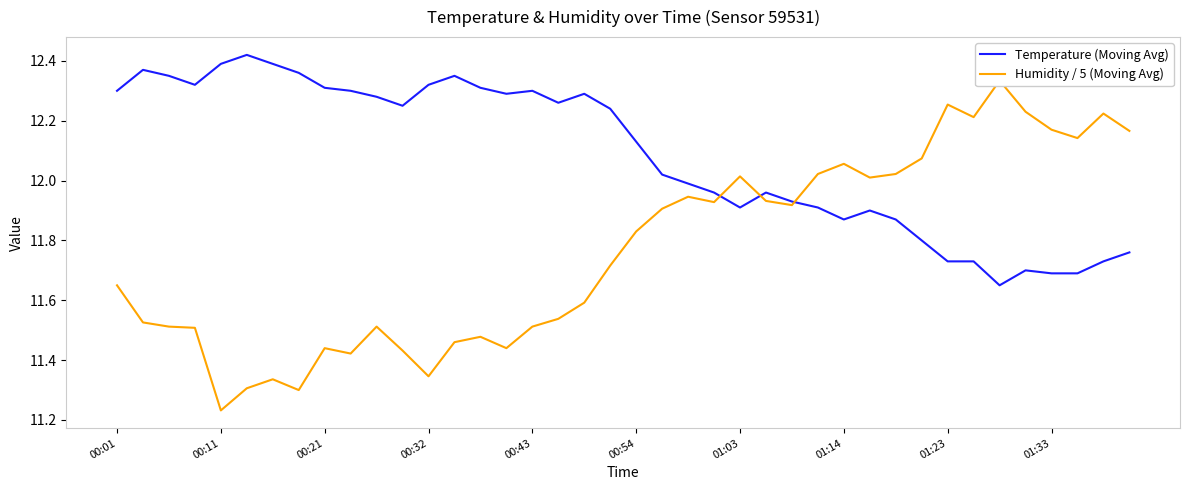

What position from the left is 34?

35